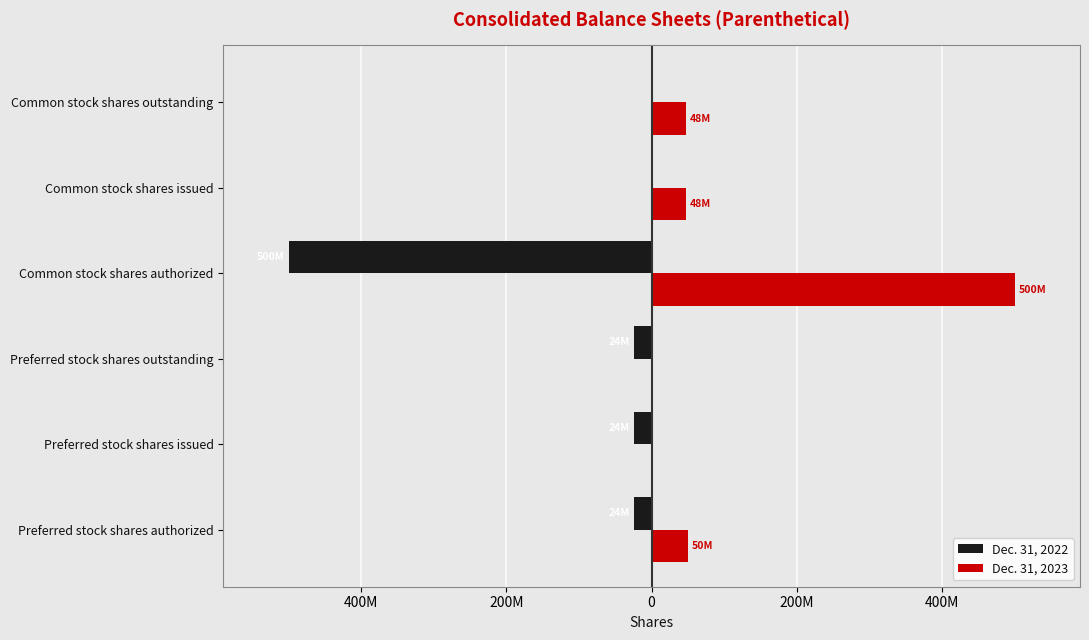

What are all the series names shown in the legend?

Dec. 31, 2022, Dec. 31, 2023